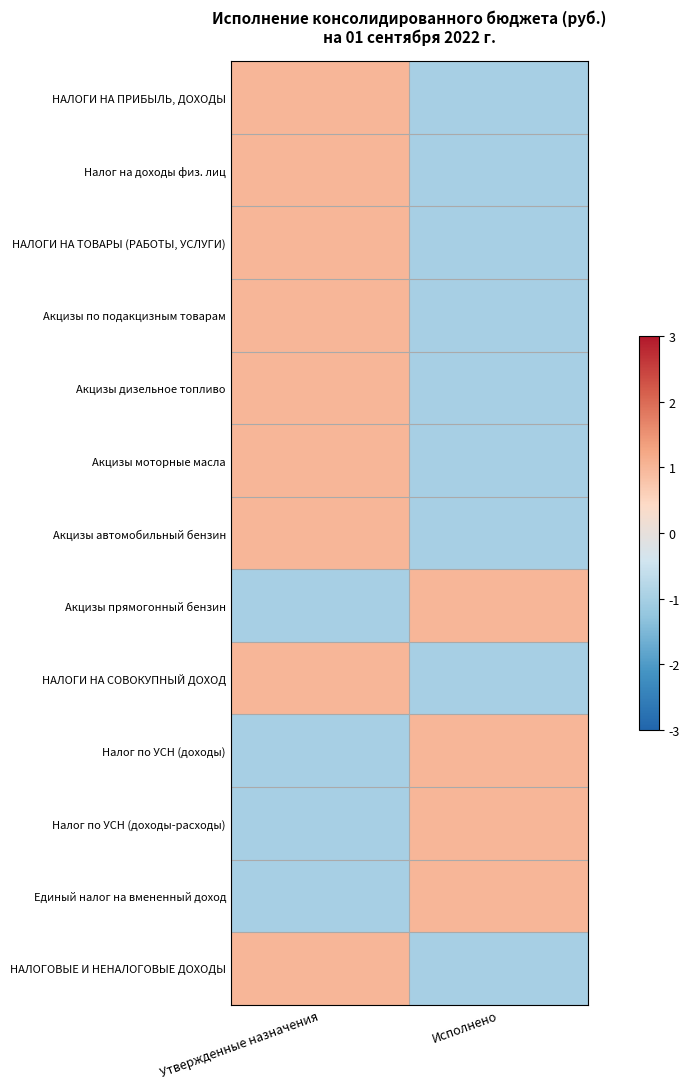

Rank the series by their maximum value, from highest to lowest.

Акцизы прямогонный бензин, НАЛОГИ НА ТОВАРЫ (РАБОТЫ, УСЛУГИ), Акцизы по подакцизным товарам, Акцизы дизельное топливо, Акцизы моторные масла, Акцизы автомобильный бензин, Налог по УСН (доходы-расходы), Единый налог на вмененный доход, НАЛОГОВЫЕ И НЕНАЛОГОВЫЕ ДОХОДЫ, НАЛОГИ НА ПРИБЫЛЬ, ДОХОДЫ, Налог на доходы физ. лиц, НАЛОГИ НА СОВОКУПНЫЙ ДОХОД, Налог по УСН (доходы)